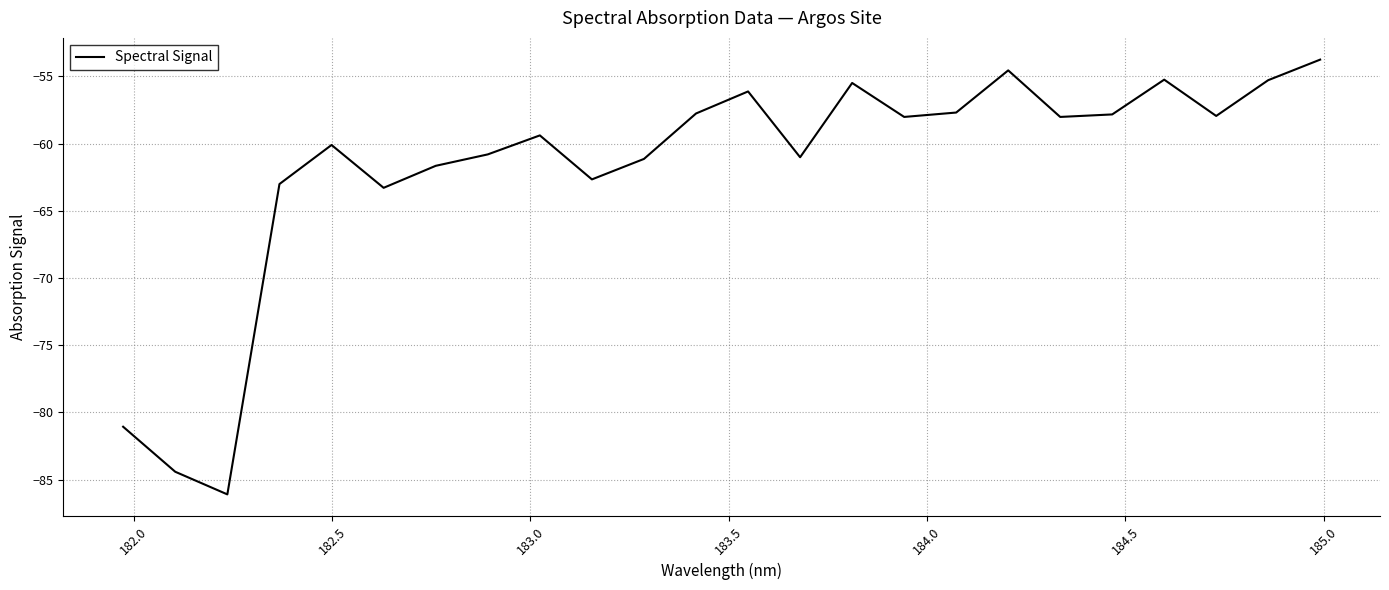

What is the maximum value shown in the chart?

-53.8